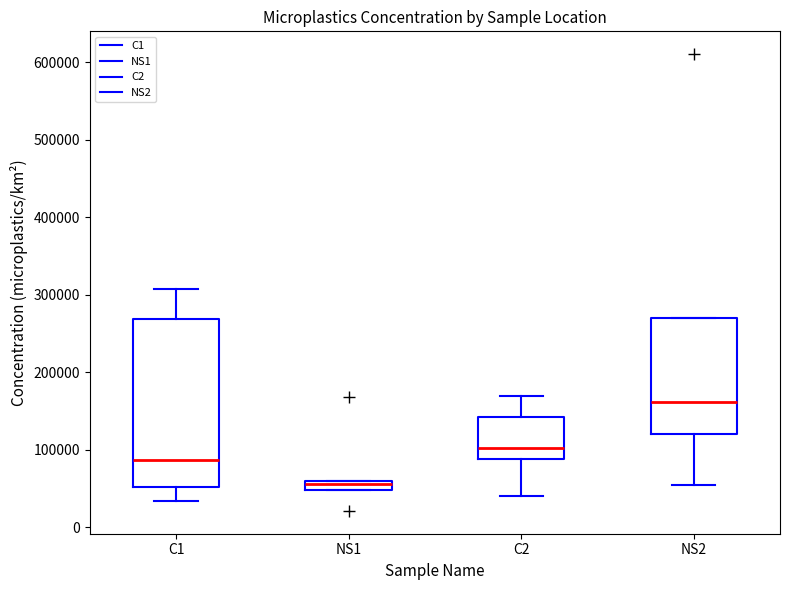

Comparing the boxes themselves (not the whiskers), which one is the tallest?

C1